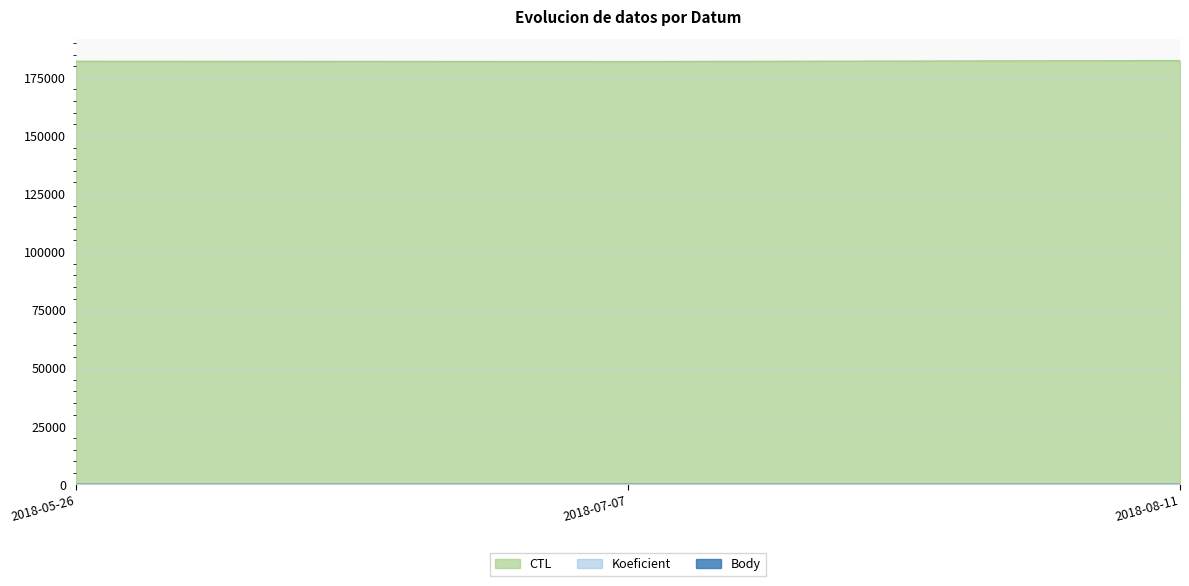

The value of Body at 2018-05-26 is 3. True or false?

False